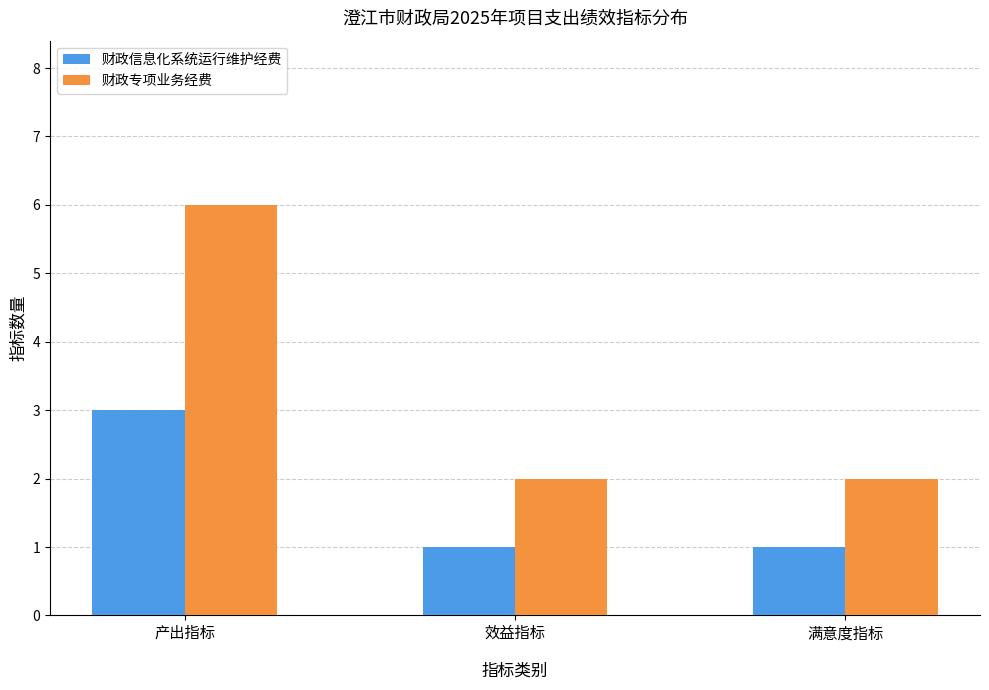

Reading left to right, transcribe all the data shown in this chart.

财政信息化系统运行维护经费: 产出指标=3	效益指标=1	满意度指标=1
财政专项业务经费: 产出指标=6	效益指标=2	满意度指标=2